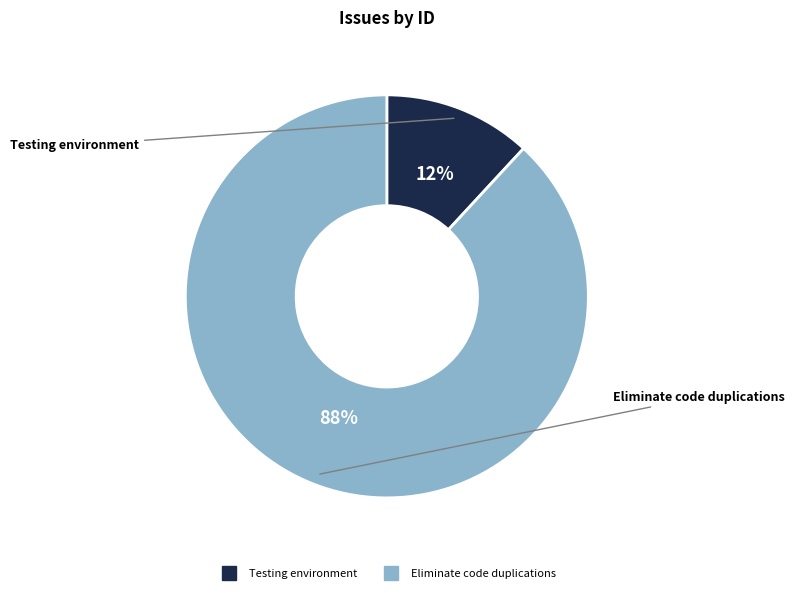

To the nearest percent, what percentage of the pie is Testing environment?

12%